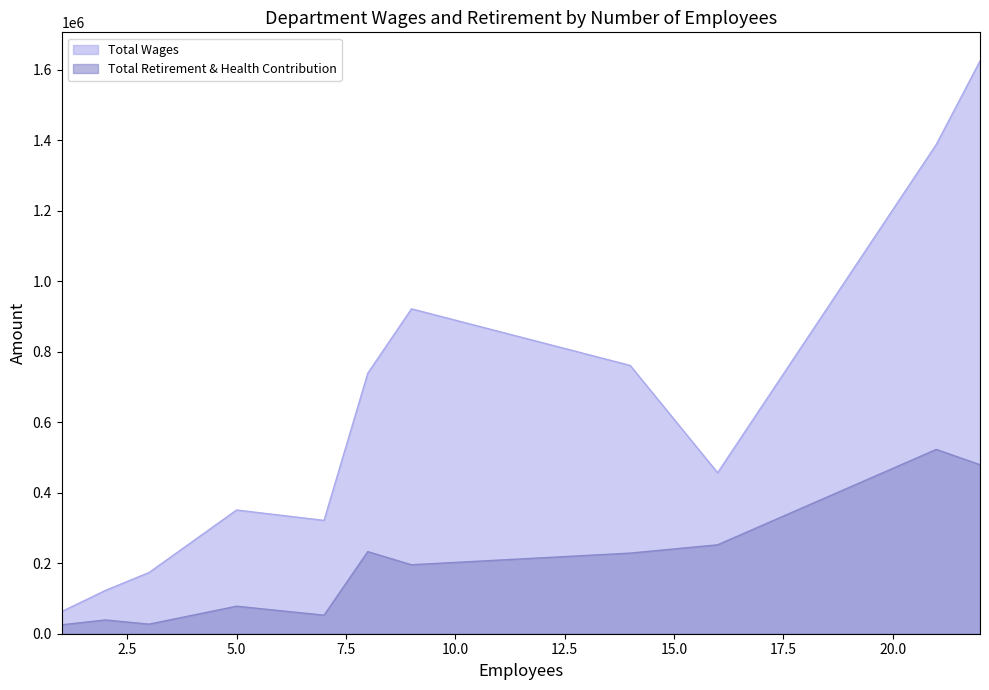

At which category does the chart reach its minimum across all series?

1